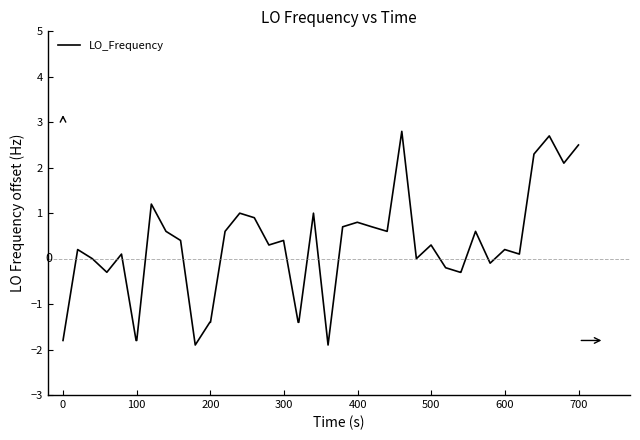

What is the greatest value displayed?

2.8